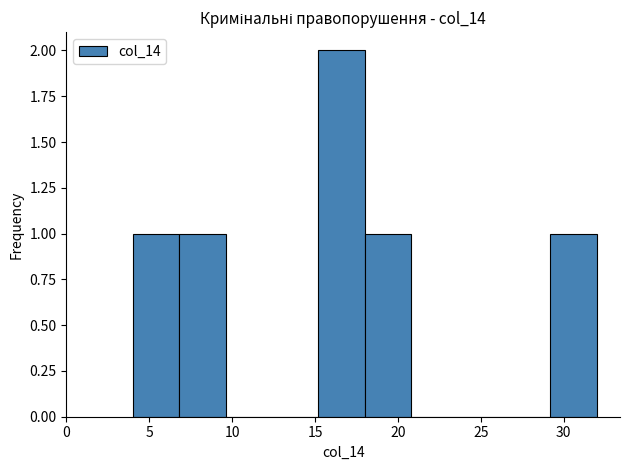

How tall is the bar that spans 29.2 to 32.0 on the x-axis? Neither the bar edges nor the heights are printed on the chart, so give them approximately, as read against the axes.

1